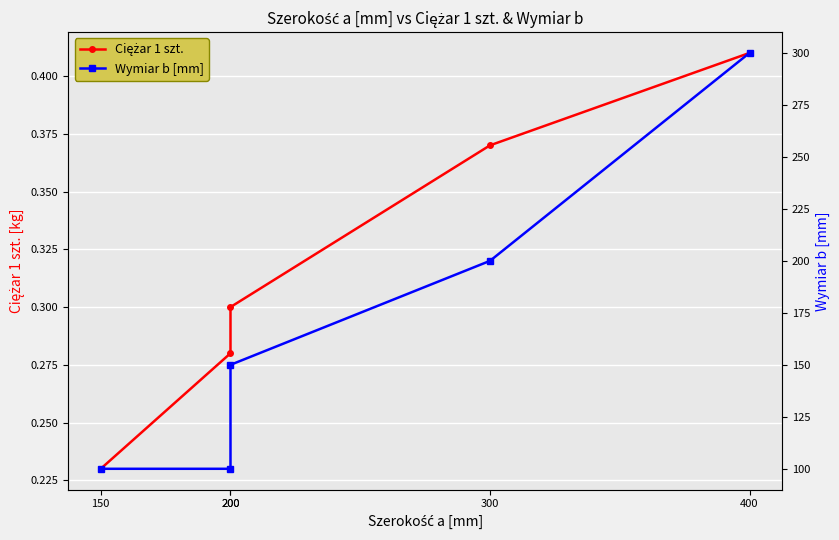

Which category has the lowest value in the Ciężar 1 szt. series?

150